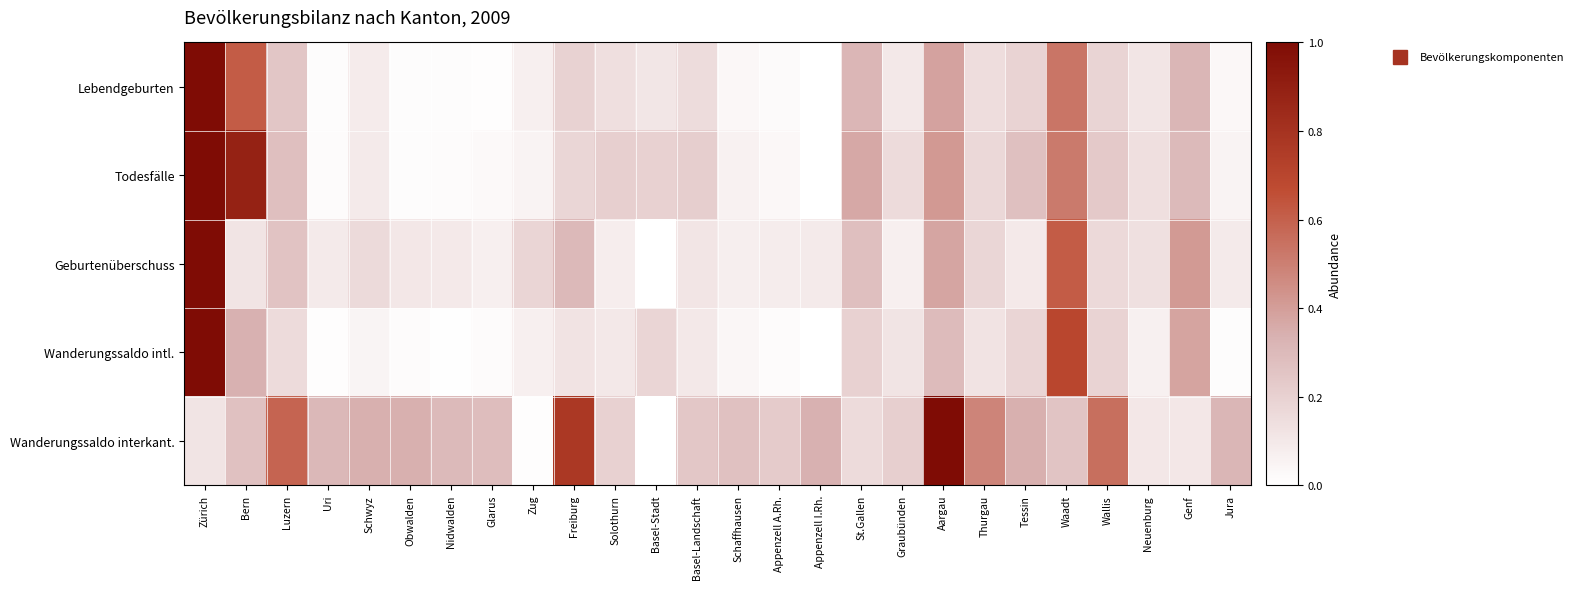

Reading left to right, what are all the values shown in this chart?

Lebendgeburten: Zürich=1.0	Bern=0.6	Luzern=0.2	Uri=0.0	Schwyz=0.1	Obwalden=0.0	Nidwalden=0.0	Glarus=0.0	Zug=0.1	Freiburg=0.2	Solothurn=0.1	Basel-Stadt=0.1	Basel-Landschaft=0.2	Schaffhausen=0.0	Appenzell A.Rh.=0.0	Appenzell I.Rh.=0.0	St.Gallen=0.3	Graubünden=0.1	Aargau=0.4	Thurgau=0.1	Tessin=0.2	Waadt=0.5	Wallis=0.2	Neuenburg=0.1	Genf=0.3	Jura=0.0
Todesfälle: Zürich=1.0	Bern=0.9	Luzern=0.3	Uri=0.0	Schwyz=0.1	Obwalden=0.0	Nidwalden=0.0	Glarus=0.0	Zug=0.1	Freiburg=0.2	Solothurn=0.2	Basel-Stadt=0.2	Basel-Landschaft=0.2	Schaffhausen=0.1	Appenzell A.Rh.=0.0	Appenzell I.Rh.=0.0	St.Gallen=0.4	Graubünden=0.2	Aargau=0.4	Thurgau=0.2	Tessin=0.3	Waadt=0.5	Wallis=0.2	Neuenburg=0.1	Genf=0.3	Jura=0.1
Geburtenüberschuss: Zürich=1.0	Bern=0.1	Luzern=0.3	Uri=0.1	Schwyz=0.2	Obwalden=0.1	Nidwalden=0.1	Glarus=0.1	Zug=0.2	Freiburg=0.3	Solothurn=0.1	Basel-Stadt=0.0	Basel-Landschaft=0.1	Schaffhausen=0.1	Appenzell A.Rh.=0.1	Appenzell I.Rh.=0.1	St.Gallen=0.3	Graubünden=0.1	Aargau=0.4	Thurgau=0.2	Tessin=0.1	Waadt=0.6	Wallis=0.2	Neuenburg=0.1	Genf=0.4	Jura=0.1
Wanderungssaldo intl.: Zürich=1.0	Bern=0.3	Luzern=0.2	Uri=0.0	Schwyz=0.0	Obwalden=0.0	Nidwalden=0.0	Glarus=0.0	Zug=0.1	Freiburg=0.1	Solothurn=0.1	Basel-Stadt=0.2	Basel-Landschaft=0.1	Schaffhausen=0.0	Appenzell A.Rh.=0.0	Appenzell I.Rh.=0.0	St.Gallen=0.2	Graubünden=0.1	Aargau=0.3	Thurgau=0.1	Tessin=0.2	Waadt=0.7	Wallis=0.2	Neuenburg=0.1	Genf=0.4	Jura=0.0
Wanderungssaldo interkant.: Zürich=0.1	Bern=0.3	Luzern=0.6	Uri=0.3	Schwyz=0.3	Obwalden=0.3	Nidwalden=0.3	Glarus=0.3	Zug=0.0	Freiburg=0.8	Solothurn=0.2	Basel-Stadt=0.0	Basel-Landschaft=0.2	Schaffhausen=0.3	Appenzell A.Rh.=0.2	Appenzell I.Rh.=0.3	St.Gallen=0.2	Graubünden=0.2	Aargau=1.0	Thurgau=0.5	Tessin=0.3	Waadt=0.3	Wallis=0.6	Neuenburg=0.1	Genf=0.1	Jura=0.3